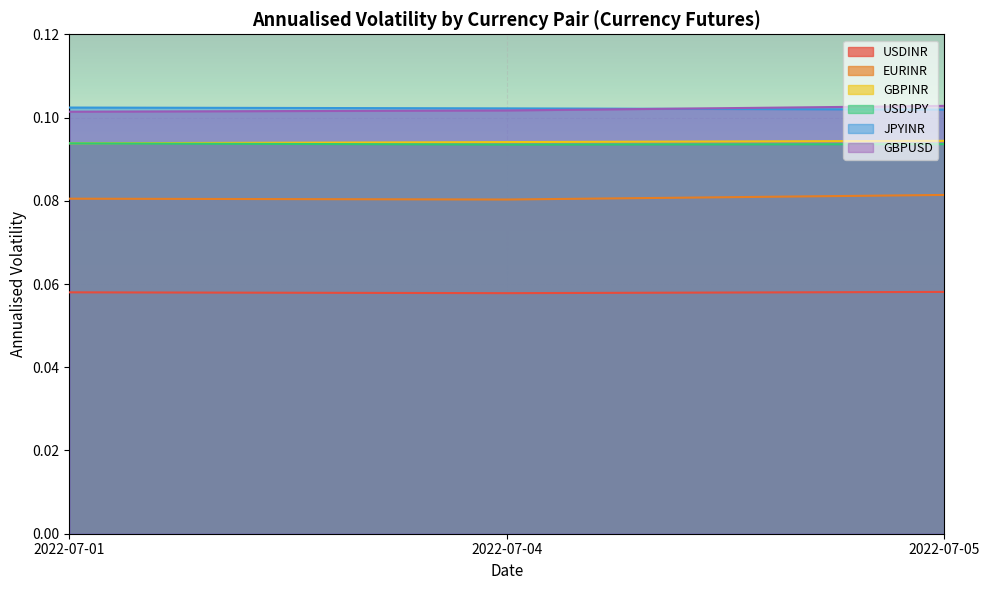

How many lines are shown in the chart?

6